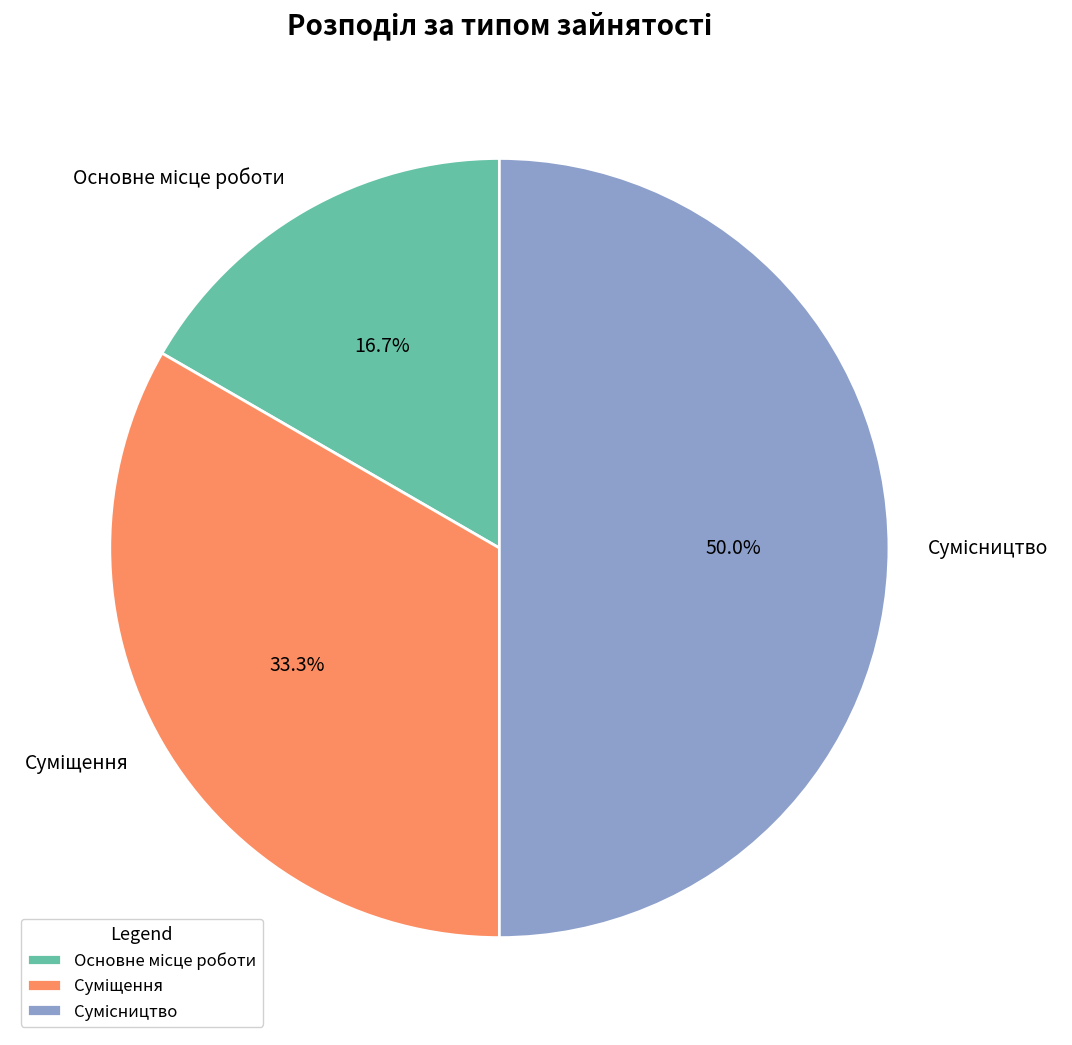

What percentage is the Основне місце роботи slice, to the nearest percent?

17%